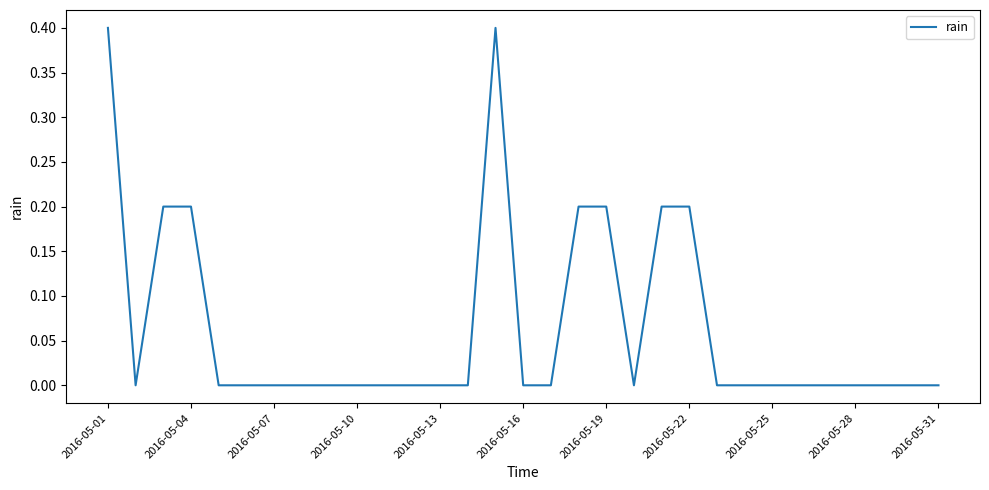

What is the difference between the maximum and minimum values?

0.4